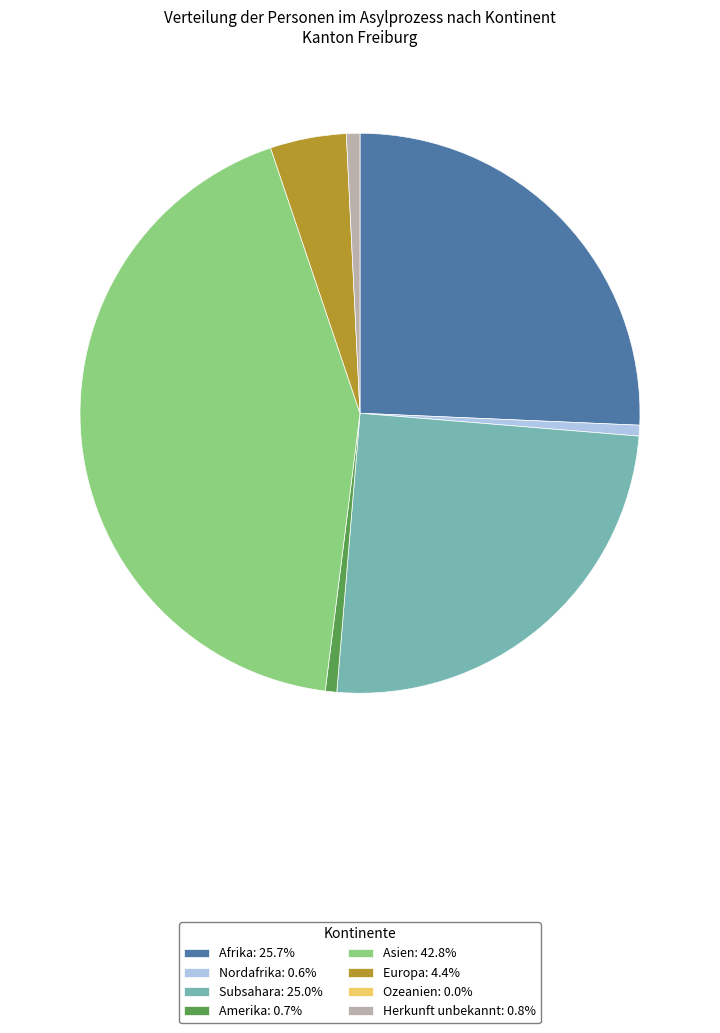

Does any single category account for the majority?

No